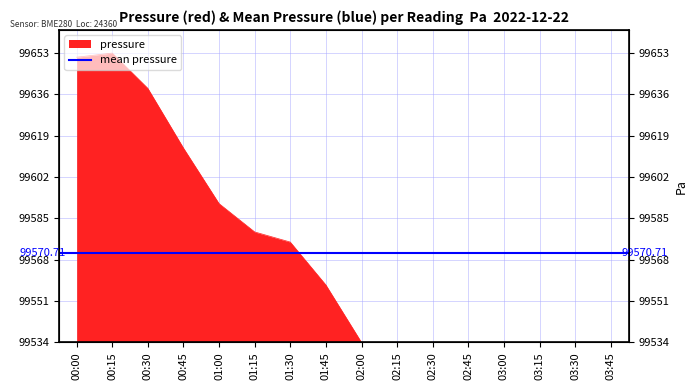

What is the difference between the maximum and second lowest values?

118.9